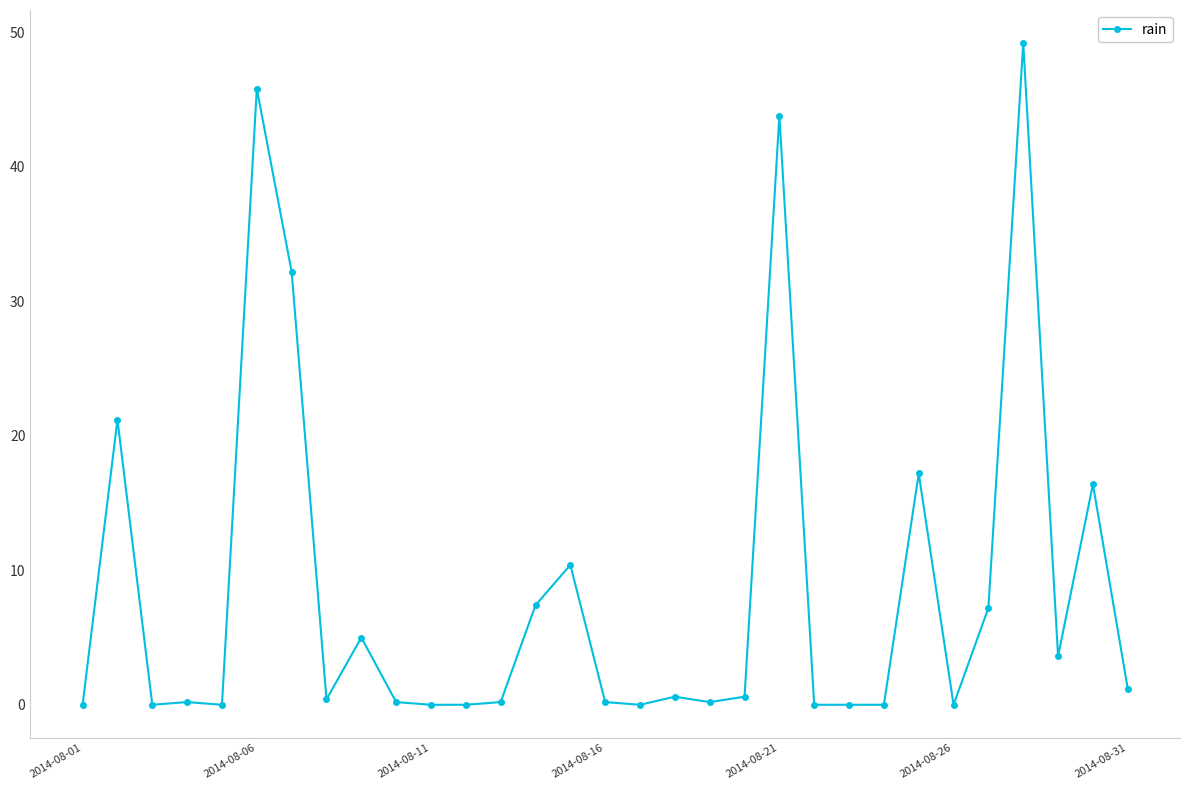

What is the difference between the second highest and minimum values?

45.8